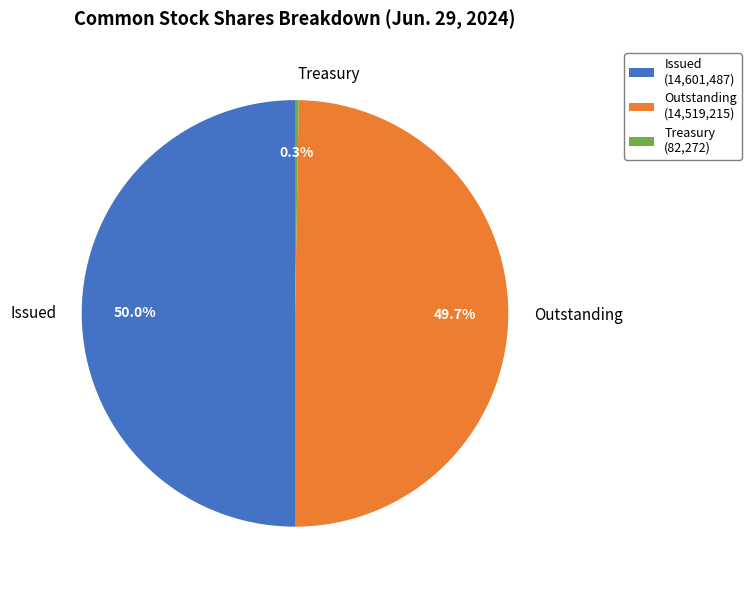

What percentage is NOT represented by Outstanding?

50.3%